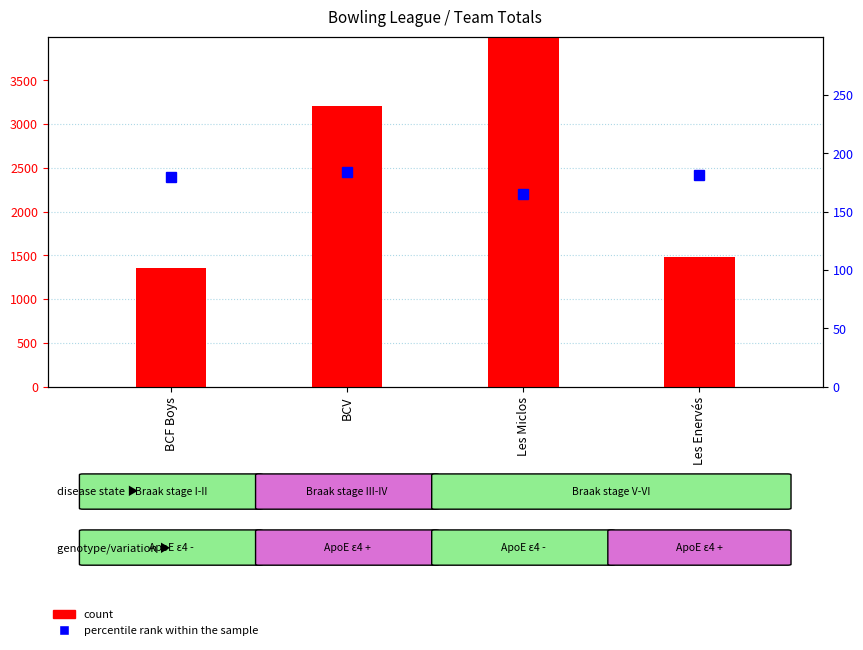

How many bars are there in total?

4